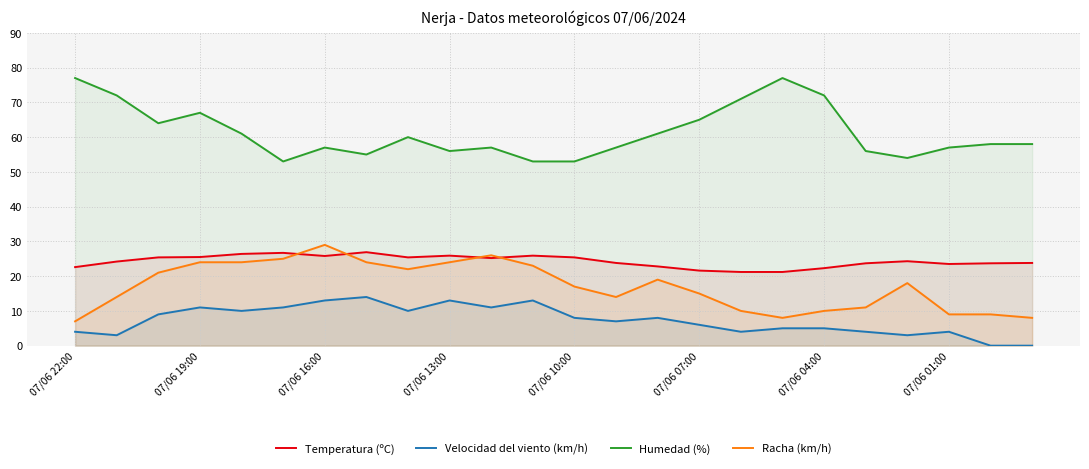

Rank the series at 07/06 04:00 from lowest to highest value.

Velocidad del viento (km/h), Racha (km/h), Temperatura (ºC), Humedad (%)